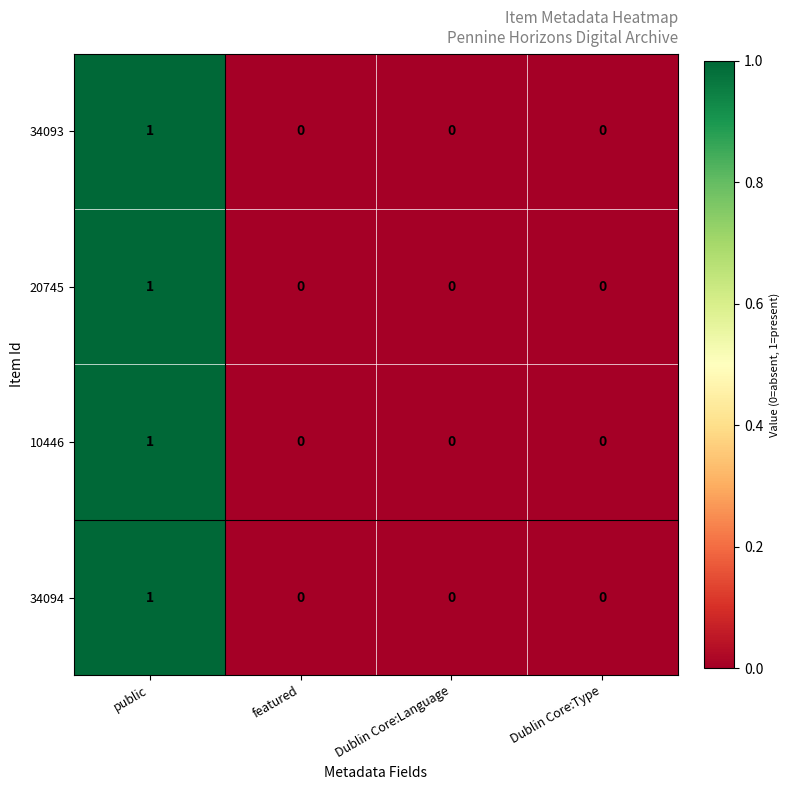

At which category is the sum across all series the highest?

public